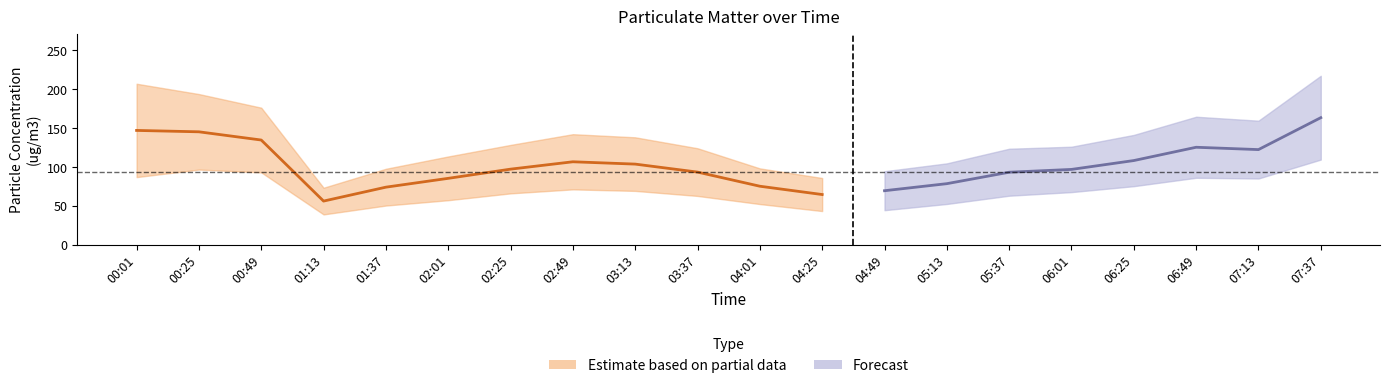

Is this an area chart (filled region under the line)?

No